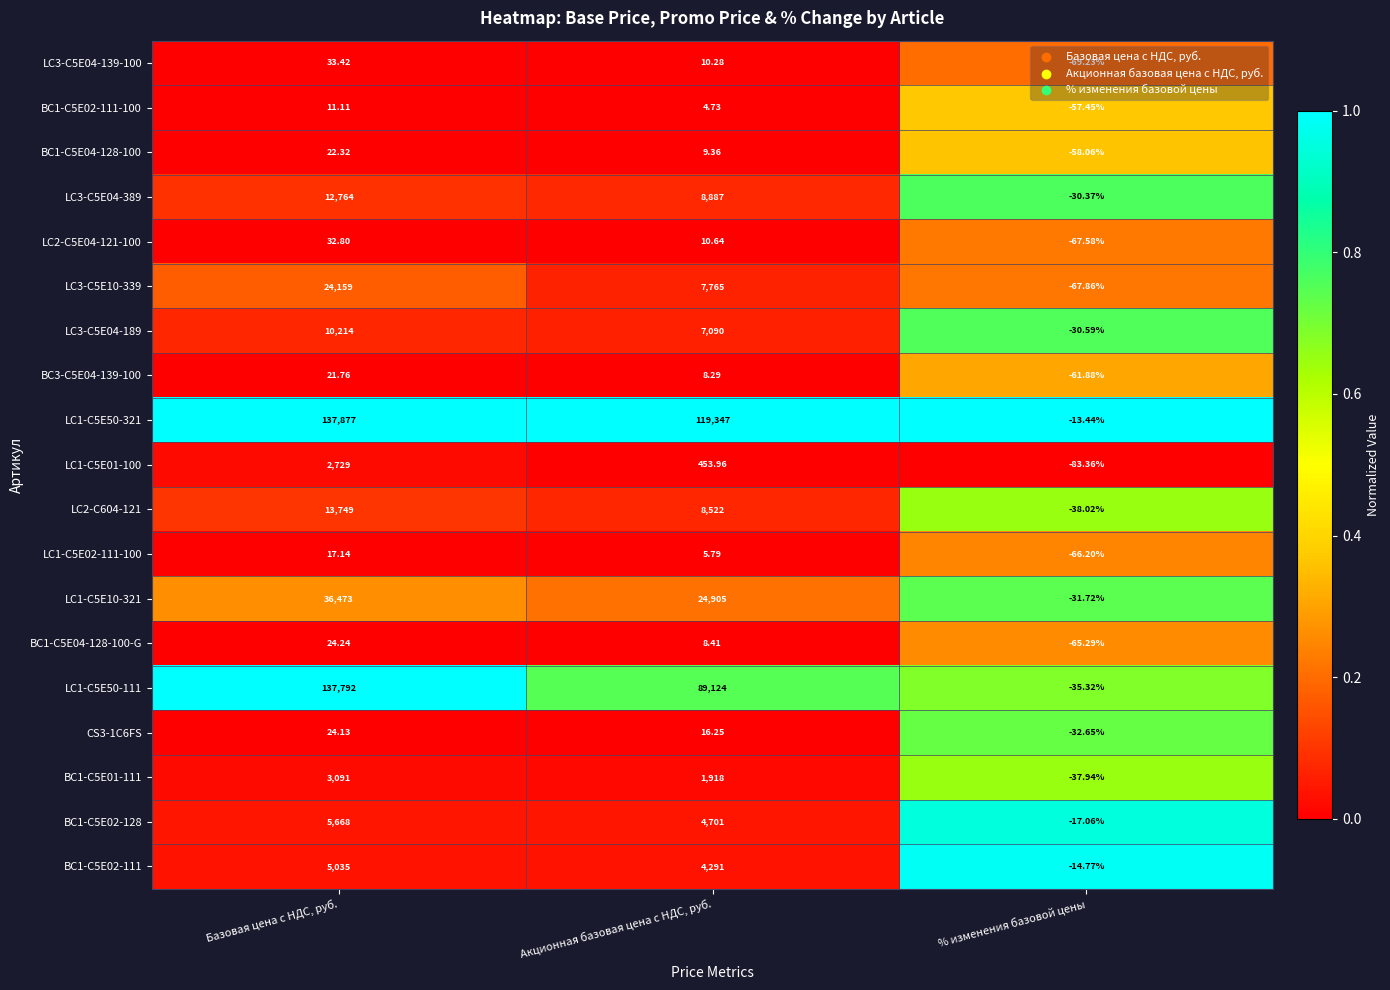

Where does the BC1-C5E01-111 series first go above 1918?

Базовая цена с НДС, руб.